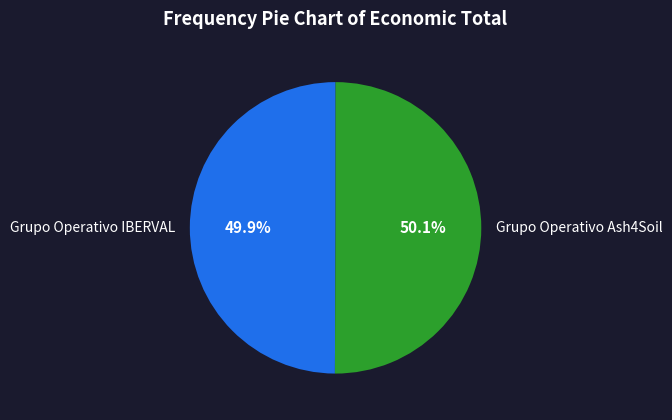

The Grupo Operativo Ash4Soil slice represents 50% of the pie. True or false?

True